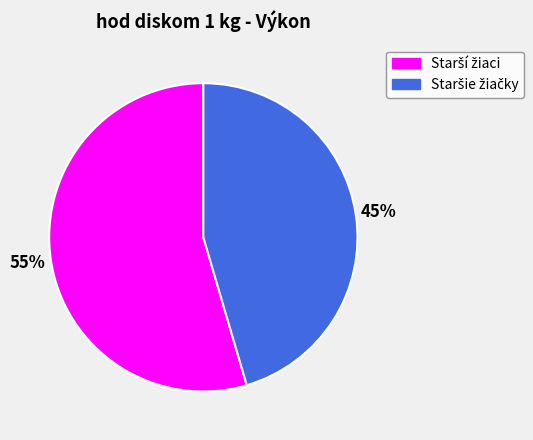

To the nearest percent, what is the average slice percentage?

50%